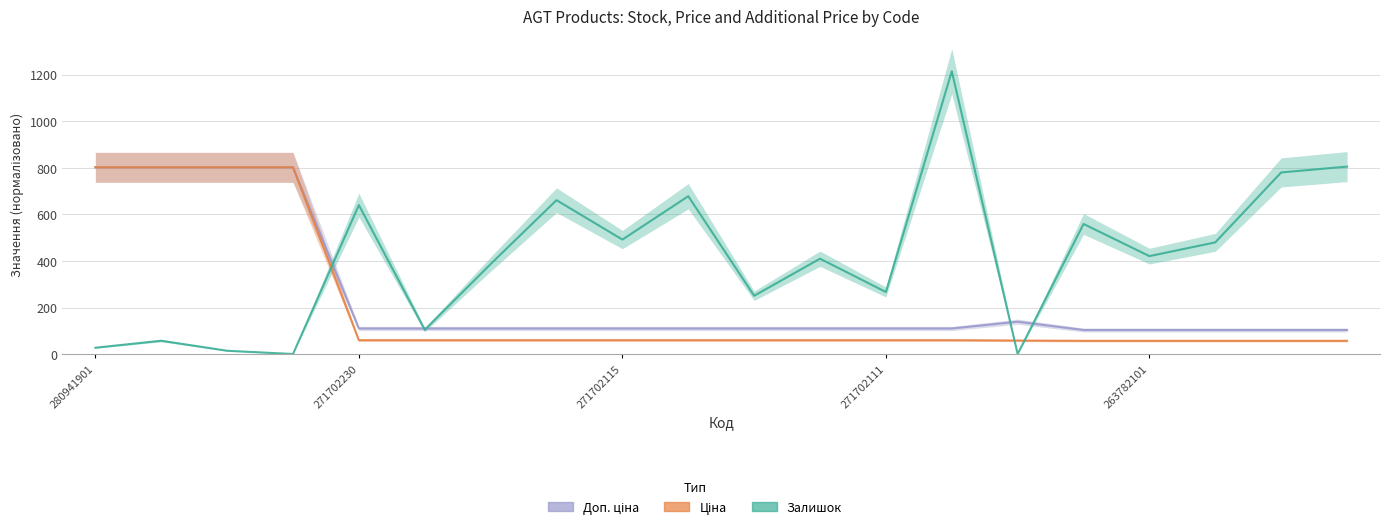

At which label does Доп. ціна first exceed 110?

280941901